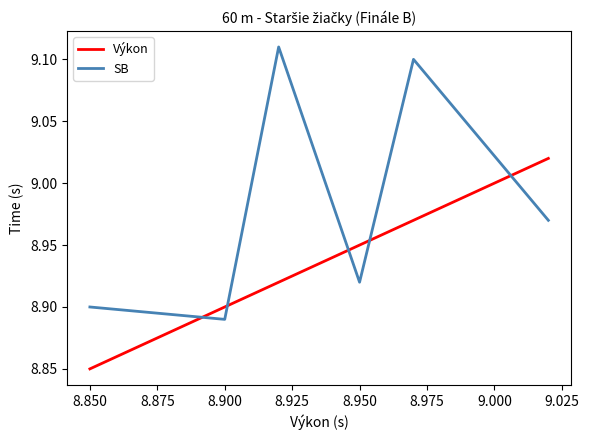

Rank the series by their maximum value, from highest to lowest.

SB, Výkon